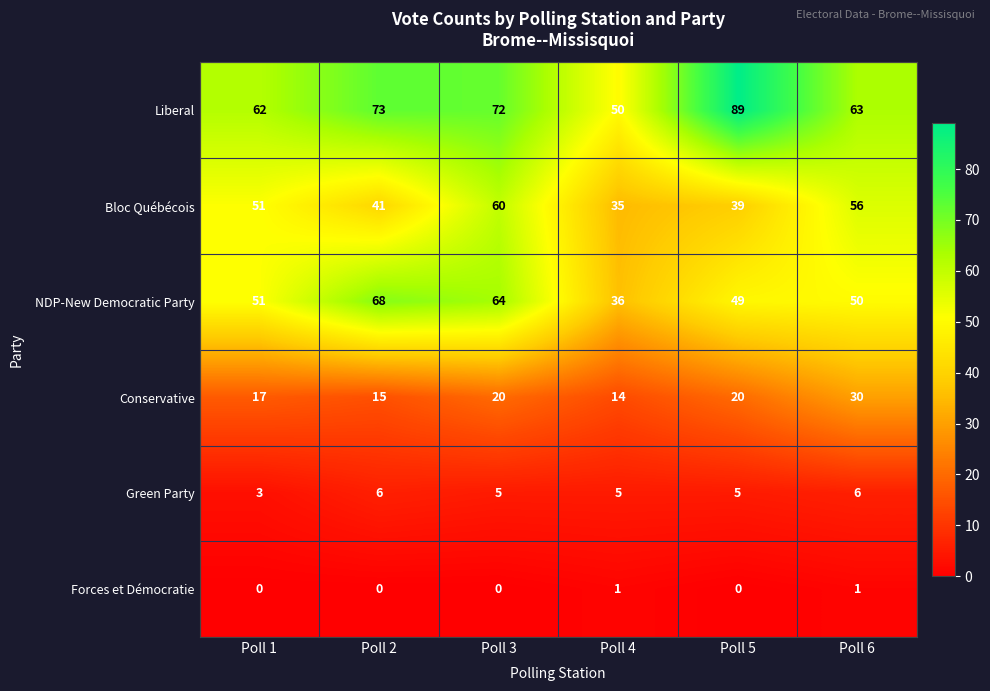

What is the difference between the maximum and minimum values in the Bloc Québécois series?

25